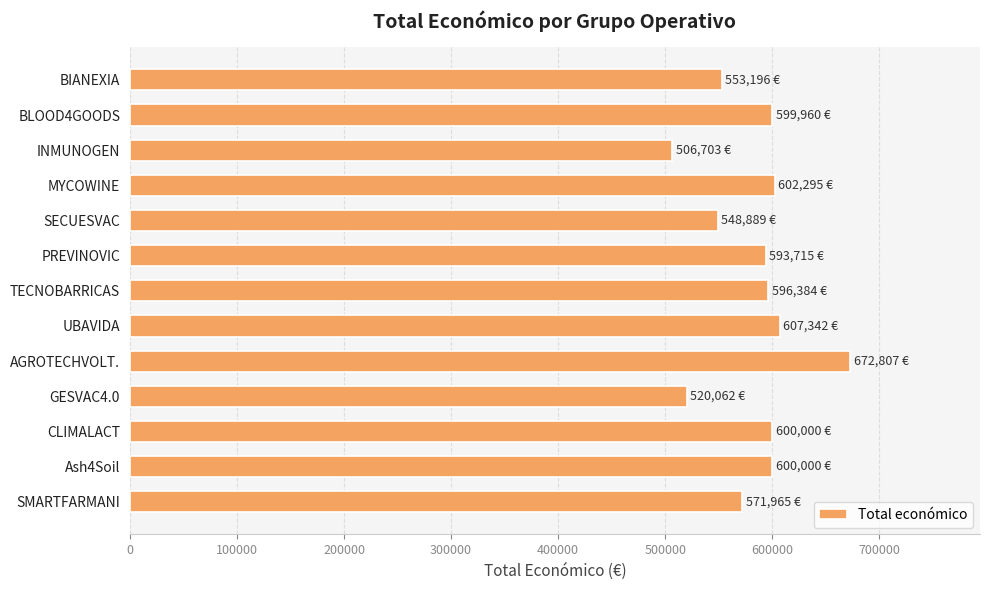

What is the average value?

582563.0